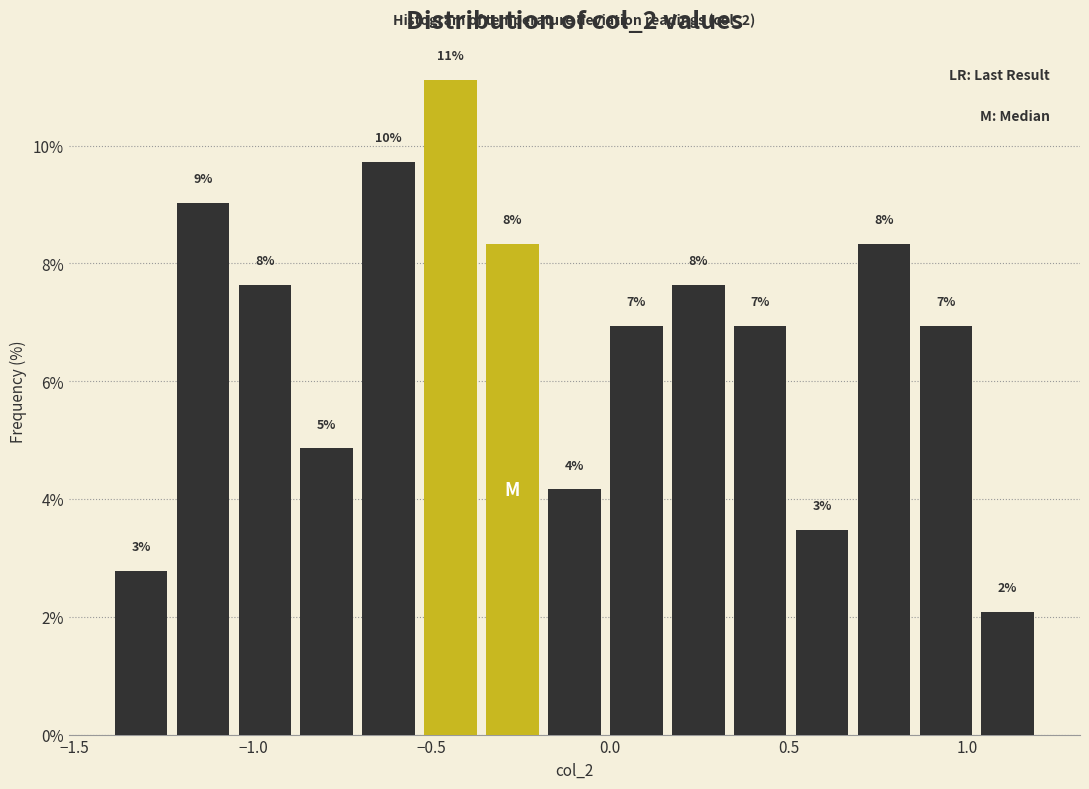

Read against the x-axis, roughly where is the centre of the tallest bar?

-0.45